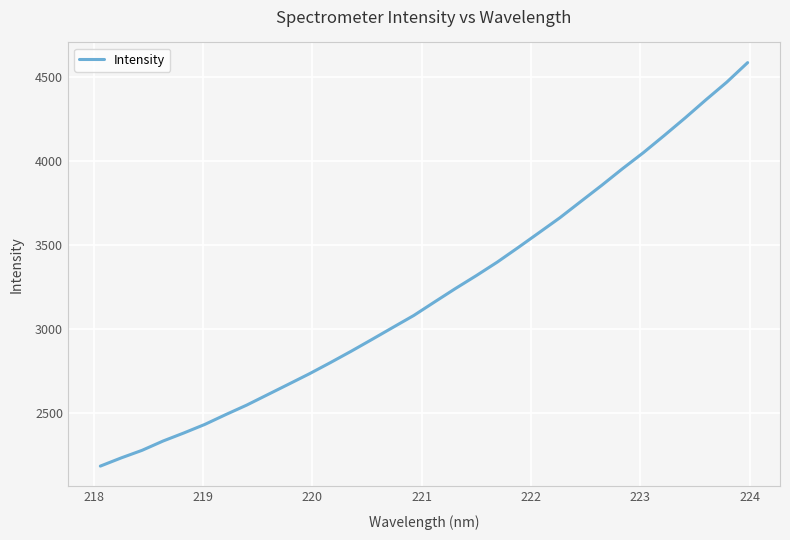

What is the difference between the maximum and minimum values?

2398.7